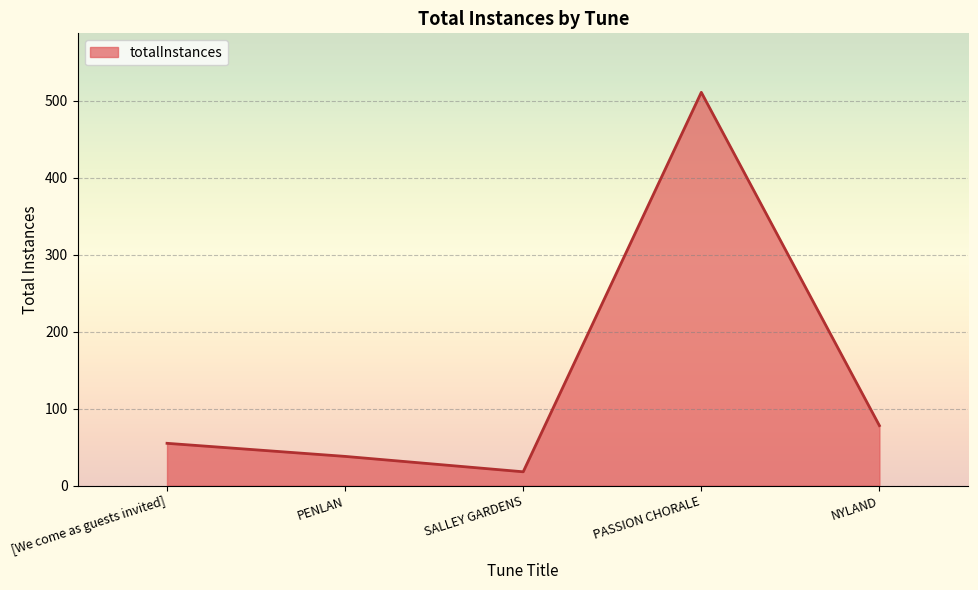

How many categories are shown in the chart?

5